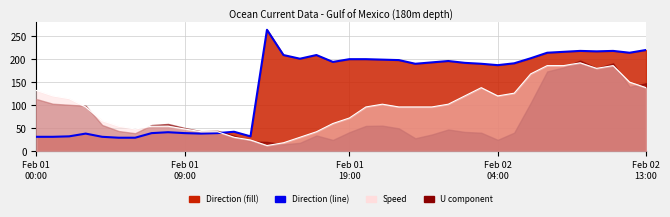

Is the value of Direction (line) at Feb 02
13:00 greater than the value of Speed*6 (line) at Feb 01
09:00?

No